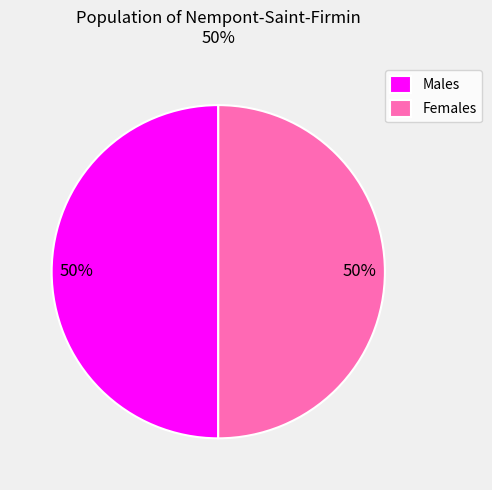

Approximately how many times larger is the value at Males compared to Females?

1.0